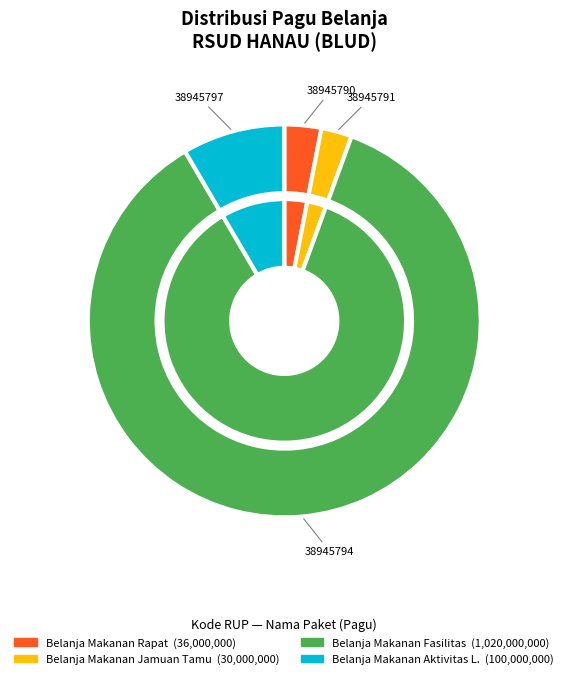

What is the ratio of the value at 38945794 to the value at 38945797?

10.2